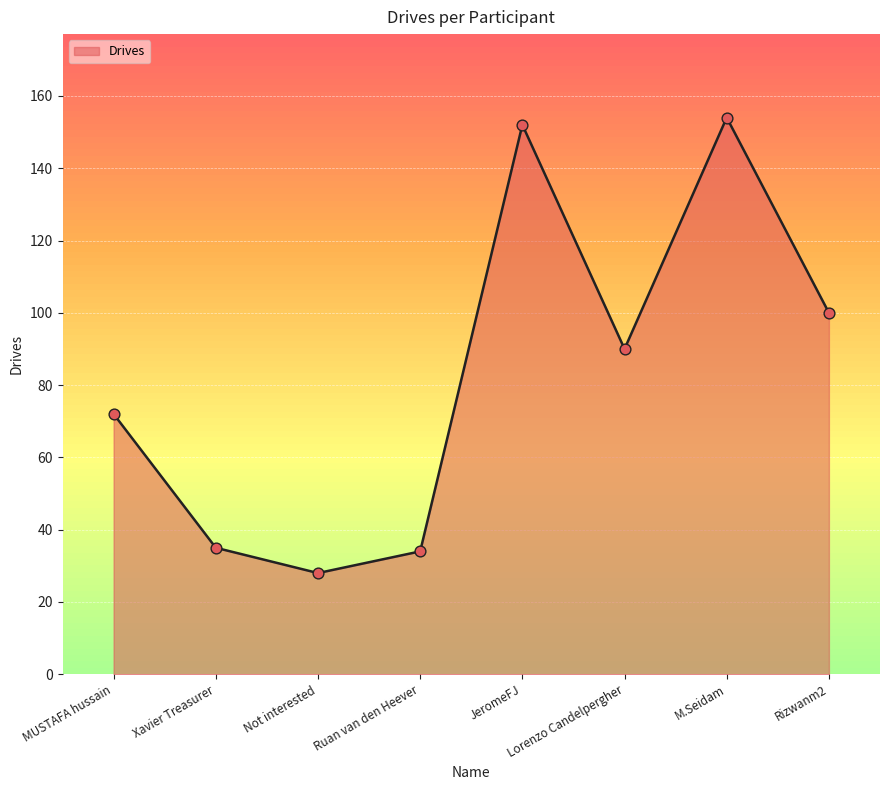

Between Rizwanm2 and MUSTAFA hussain, which is larger?

Rizwanm2